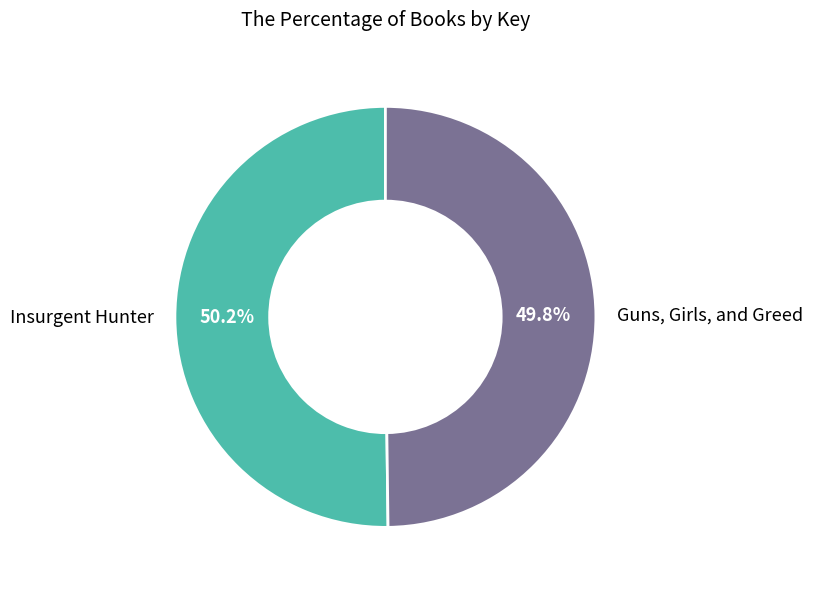

What is the ratio of the value at Insurgent Hunter to the value at Guns, Girls, and Greed?

1.0